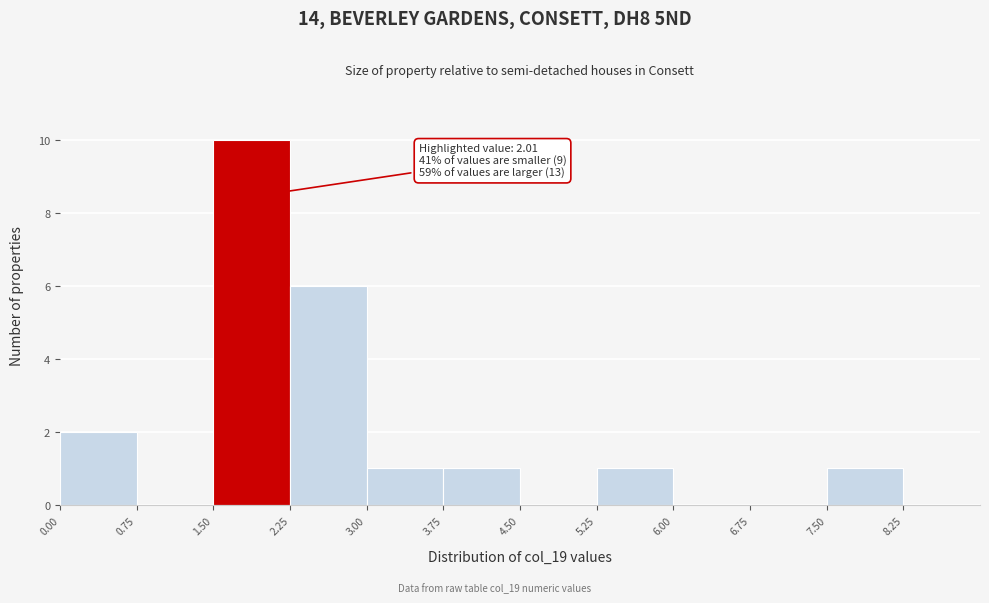

Over which range of the x-axis is the bar tallest?

1.50 to 2.25